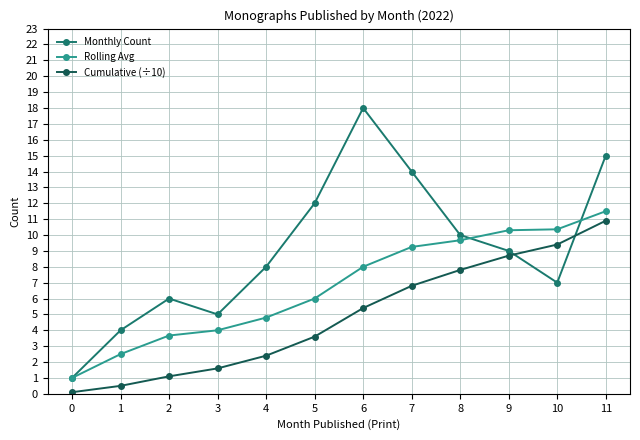

Is this an area chart (filled region under the line)?

No